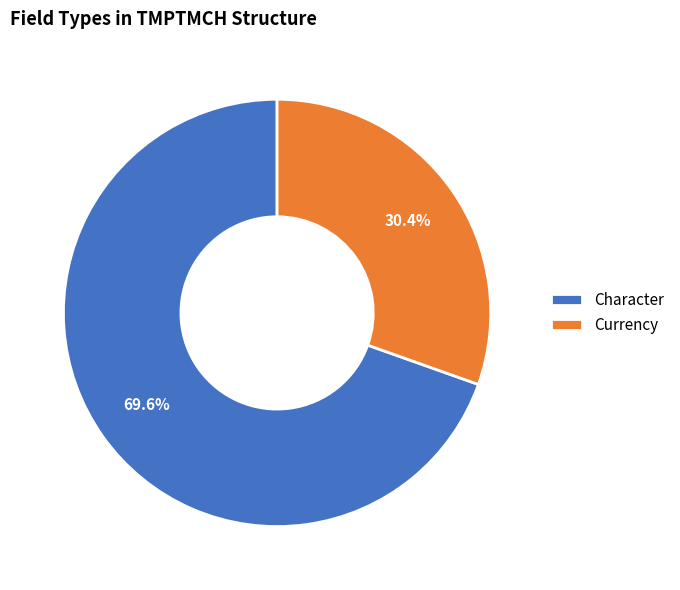

Count the number of slices in the pie.

2